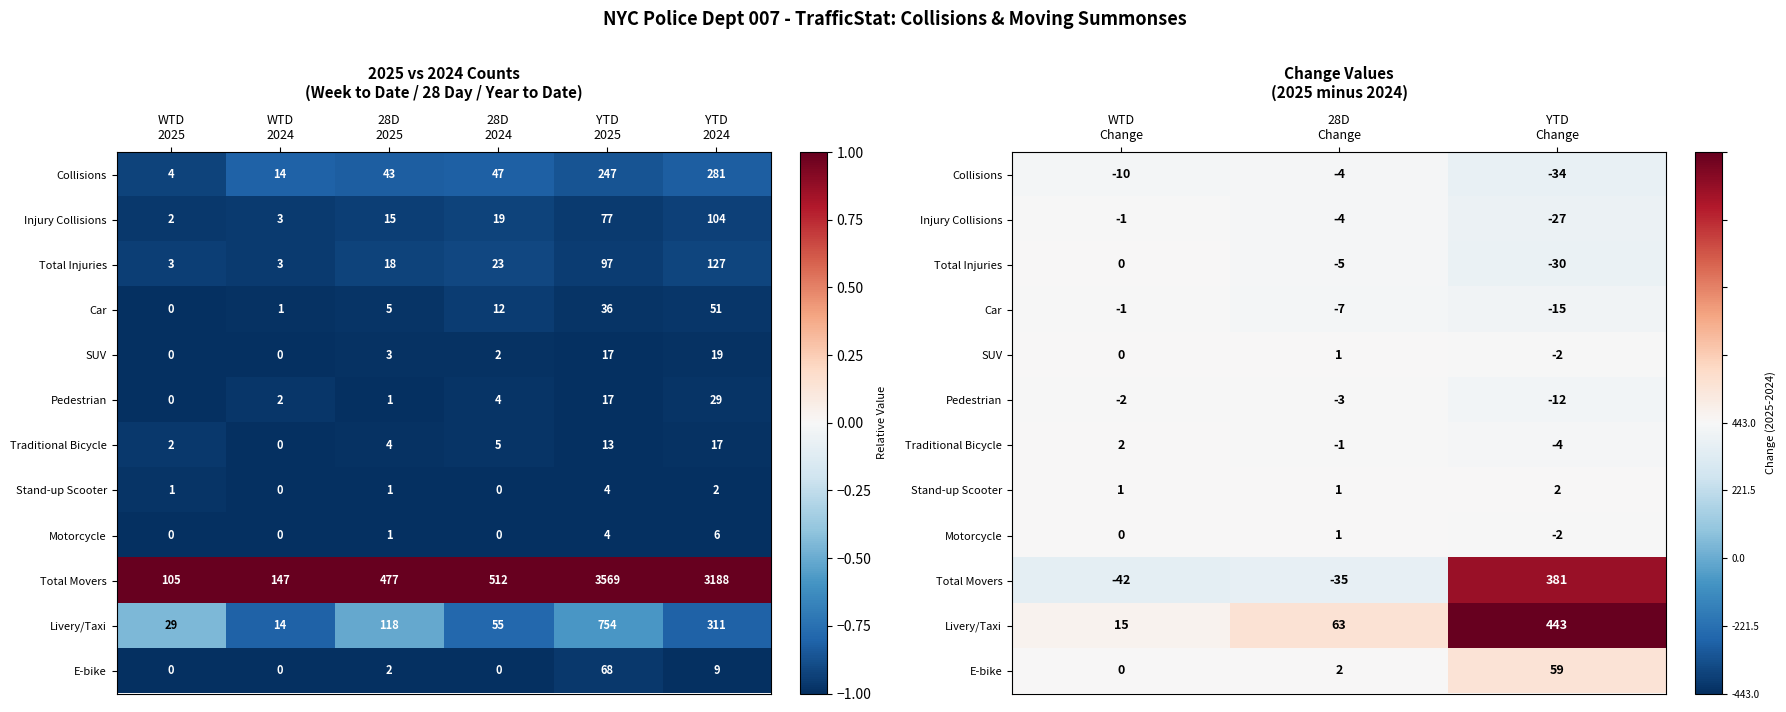

Which series has the largest total across all categories?

Livery/Taxi